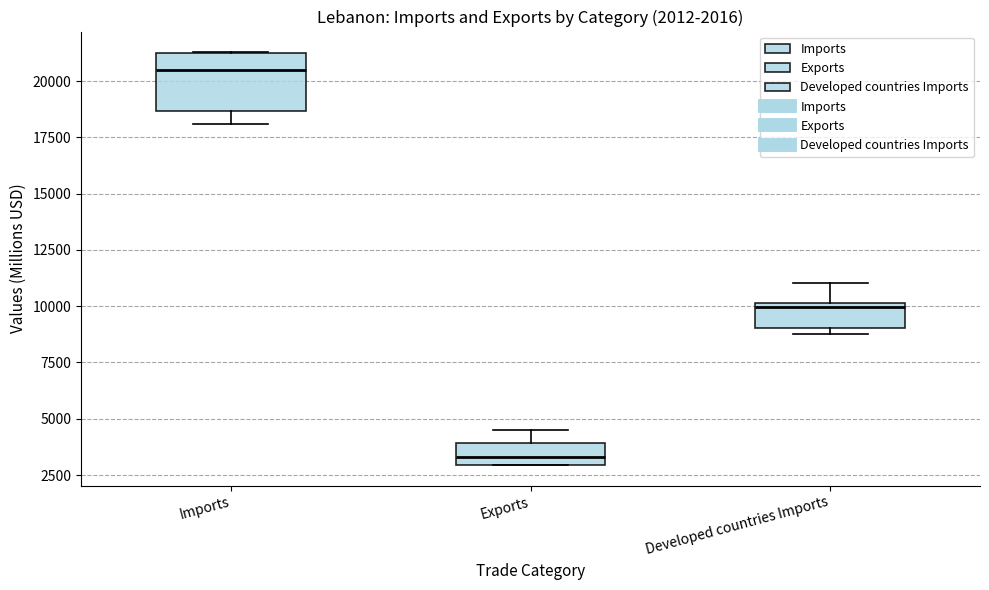

Which box has the highest median line?

Imports